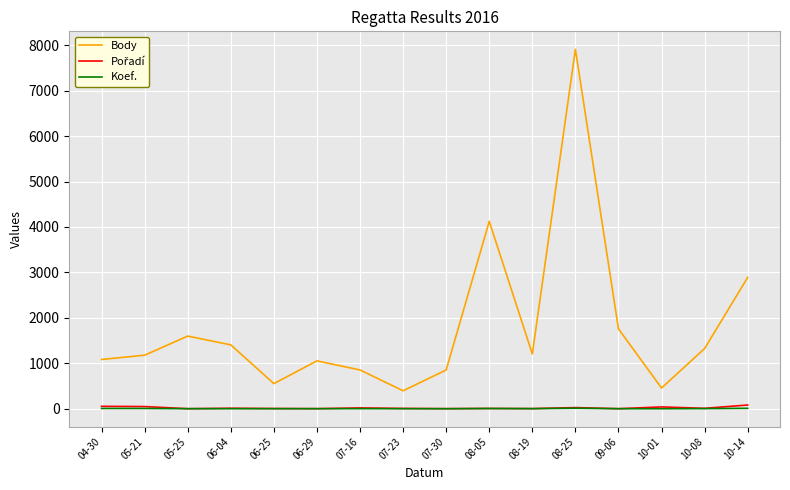

At which label is Body closest to 4153?

08-05